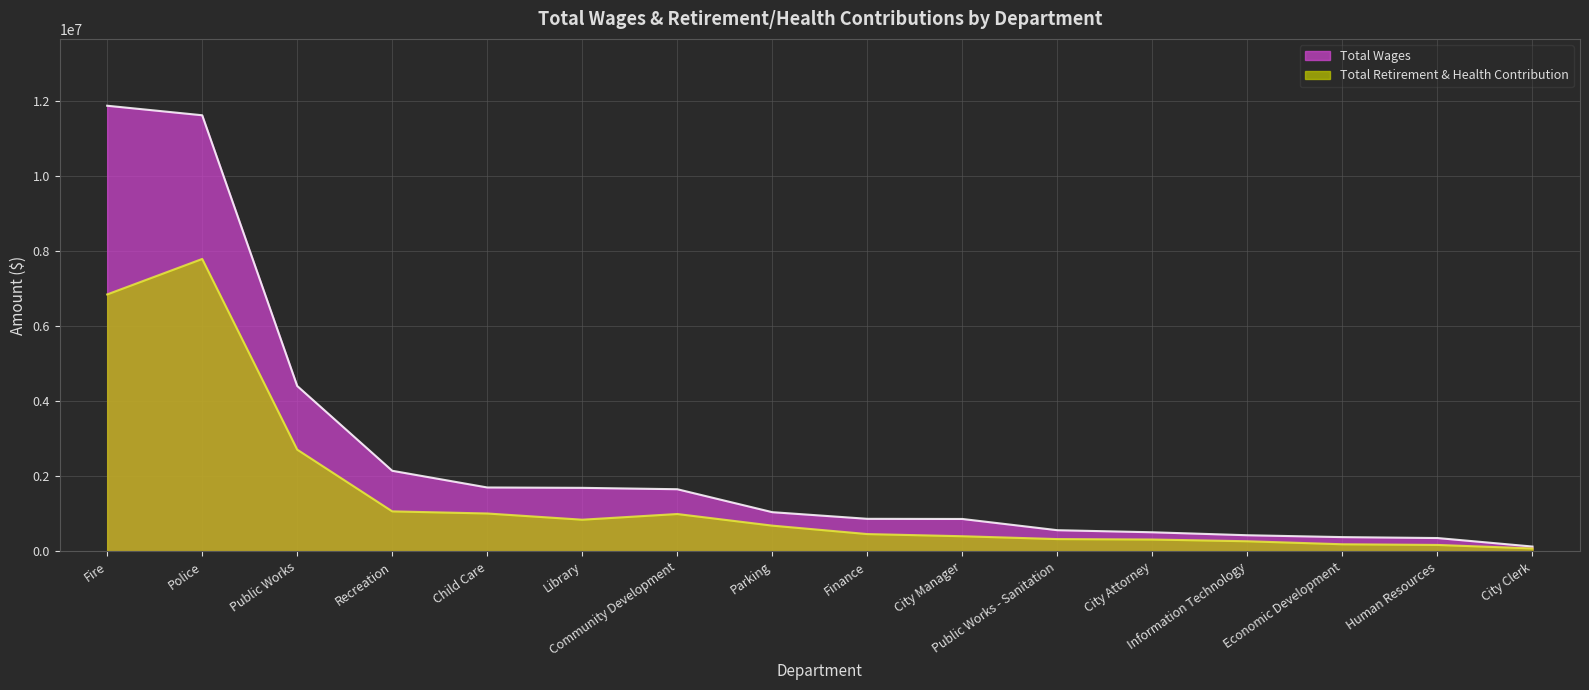

What is the sum of the Total Retirement & Health Contribution values at Child Care and Finance?

1469264